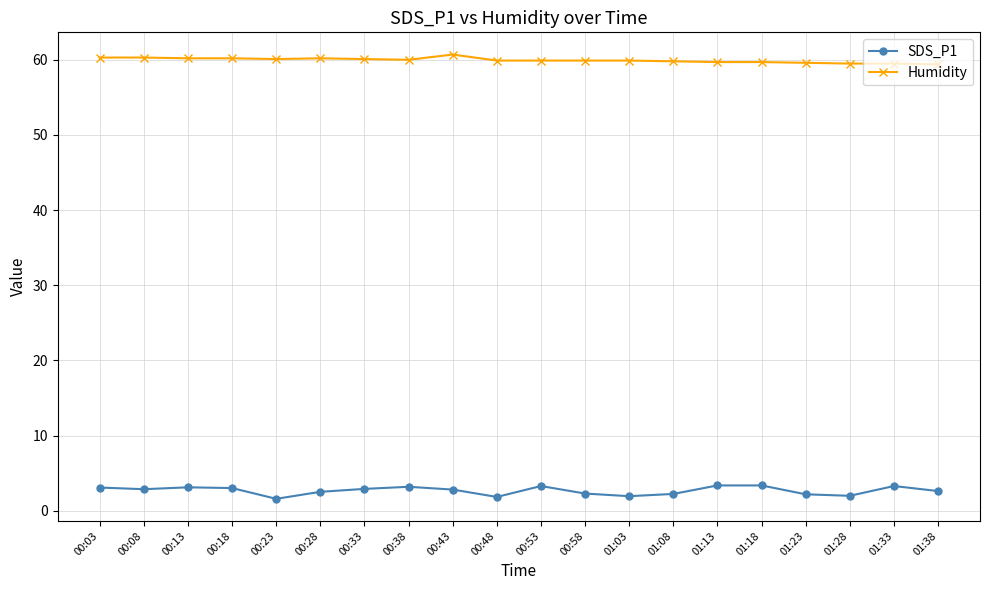

True or false: SDS_P1 has a value of 2.0 at 01:28.

True